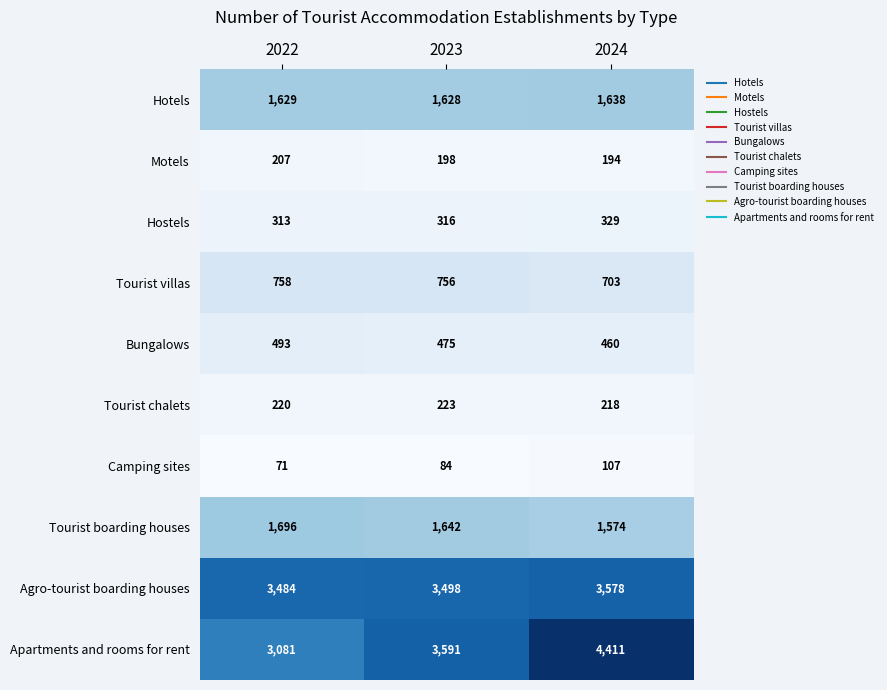

At how many categories does at least one series exceed 3432?

3